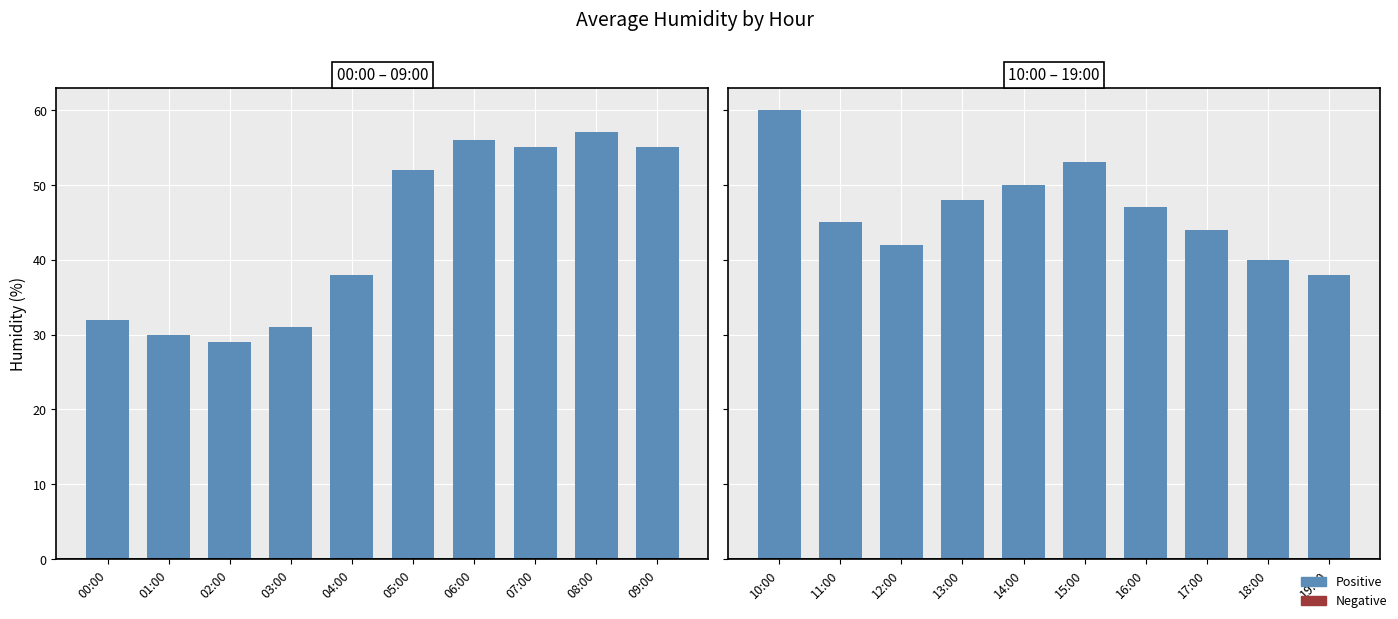

The value at 12:00 is 64. True or false?

False